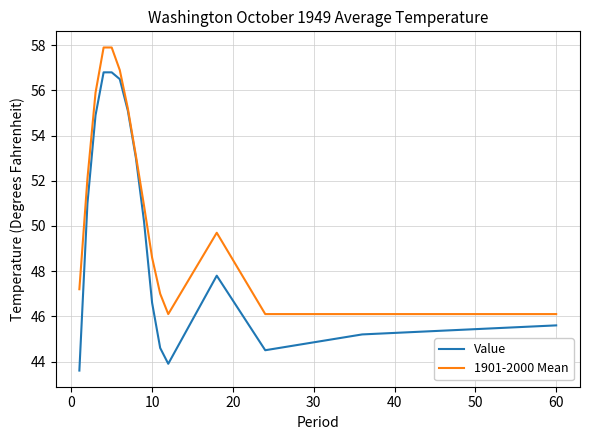

Which series has the widest spread of values?

Value